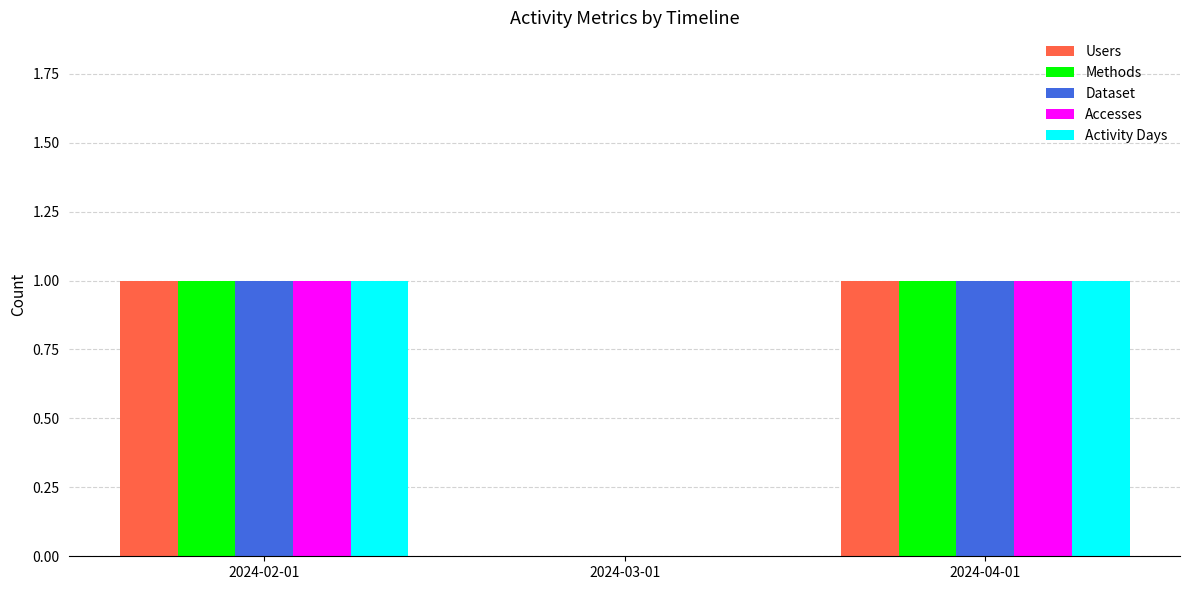

What is the sum of all Methods values?

2